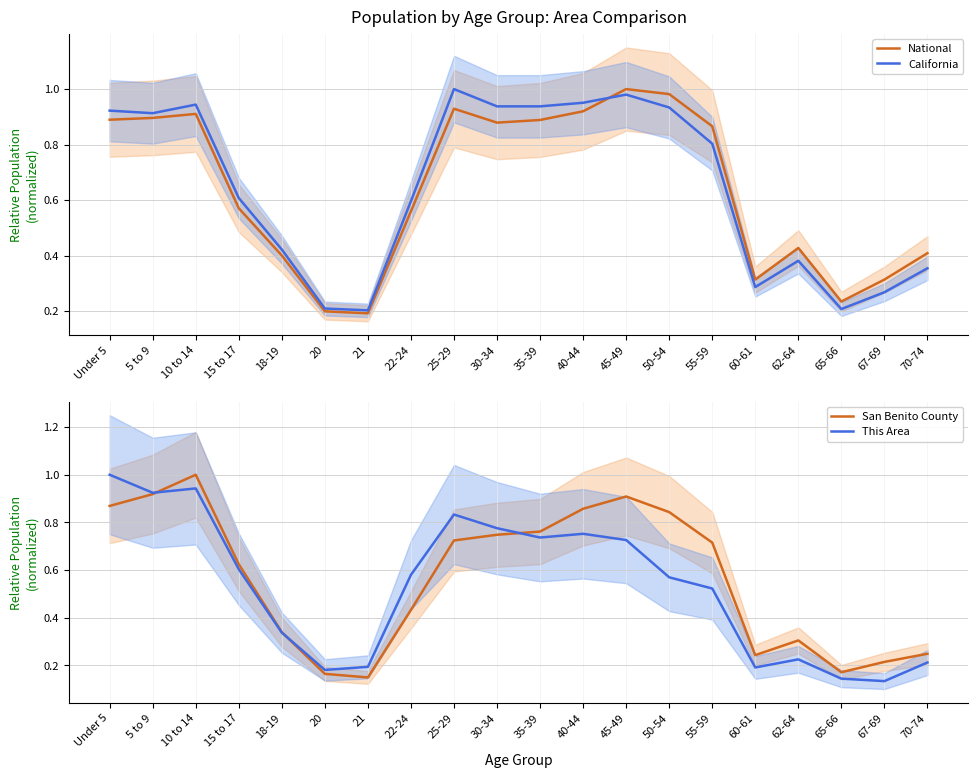

What is the difference between the San Benito County values at 10 to 14 and 18-19?

0.7